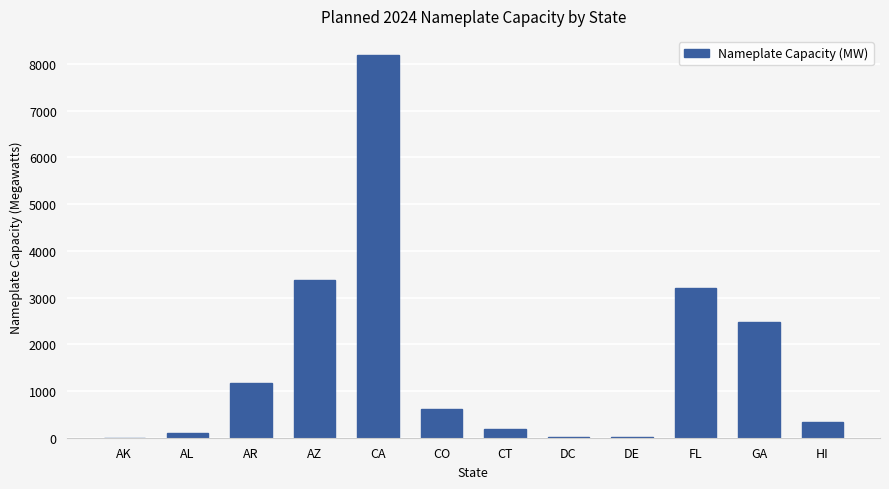

The chart shows a value of 110.0 at AL. True or false?

True